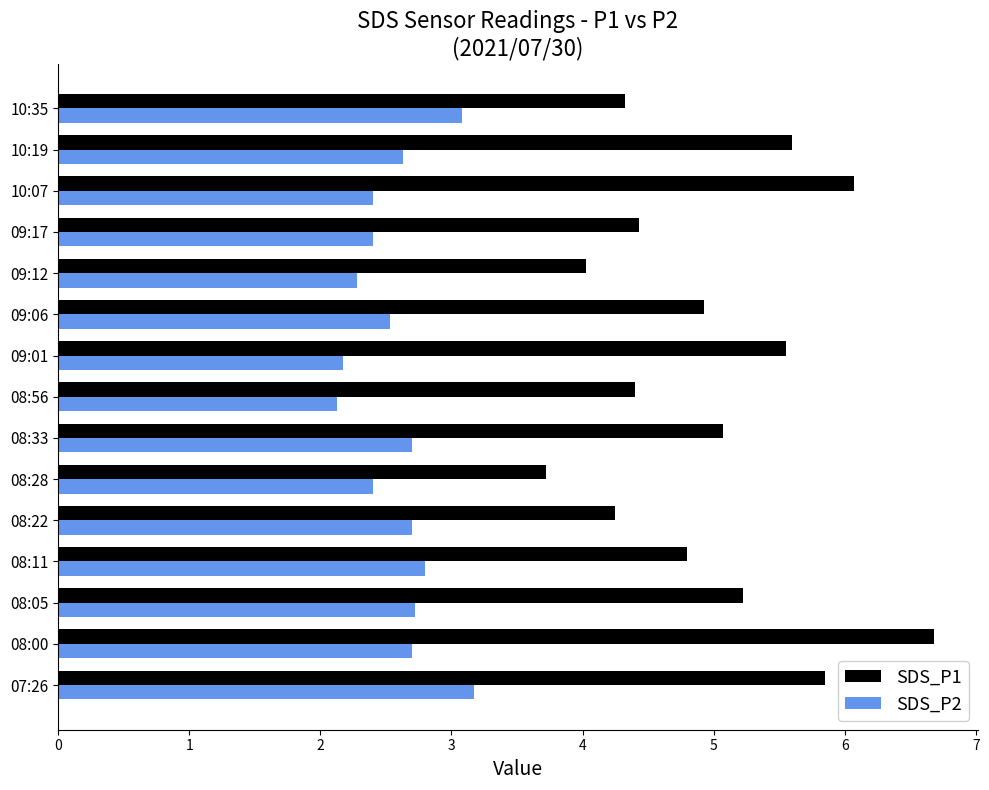

What is the difference between the maximum and minimum values in the SDS_P1 series?

3.0